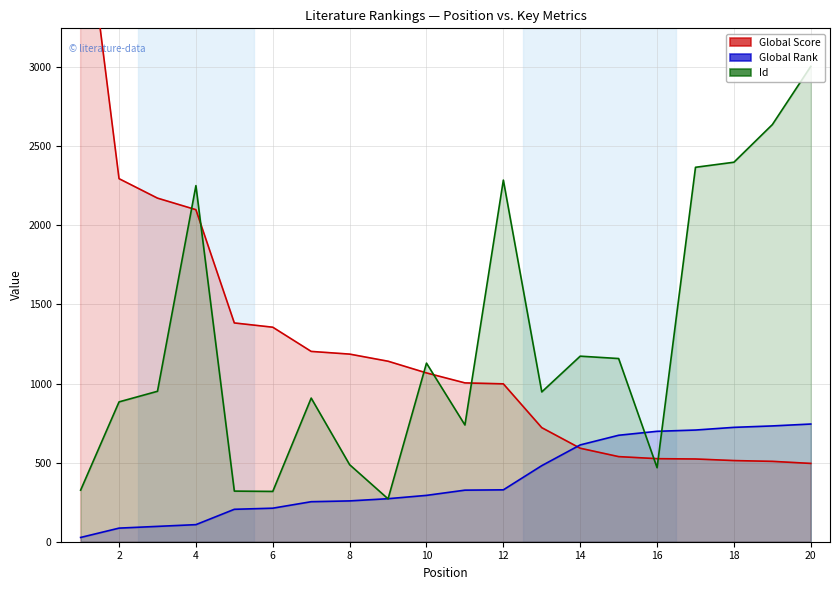

Between which two adjacent categories do Global Rank and Id first intersect?

8 and 9